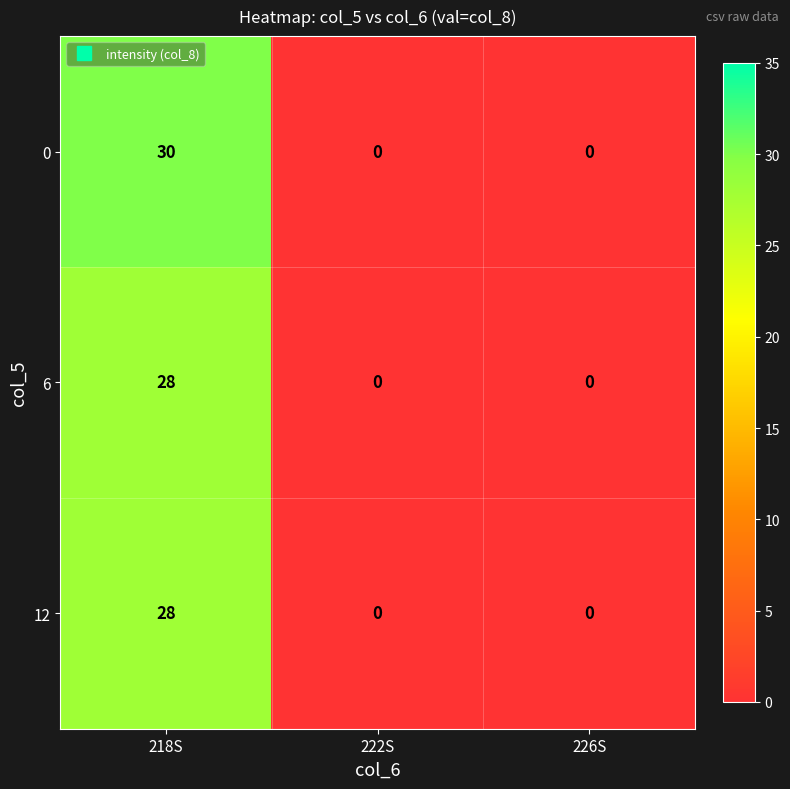

How many categories are shown in the chart?

3